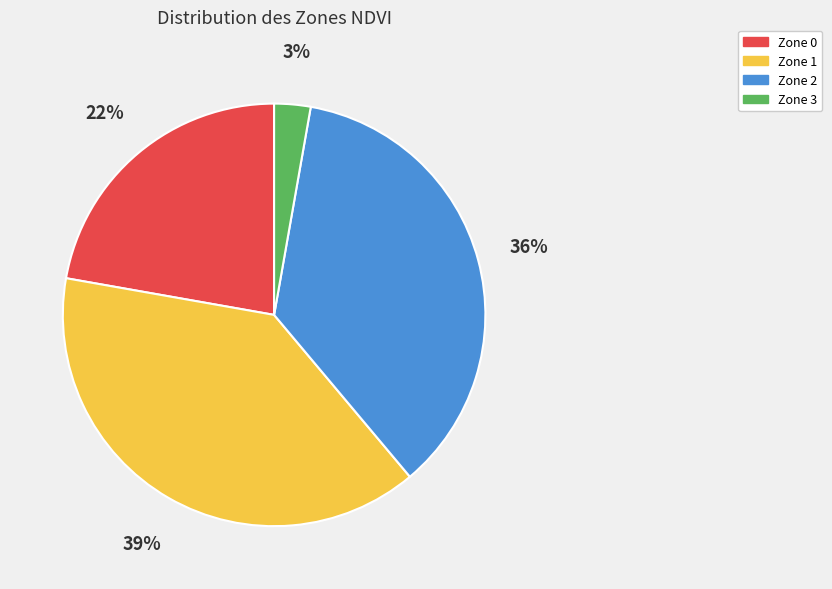

To the nearest percent, what is the combined percentage of Zone 3 and Zone 1?

42%